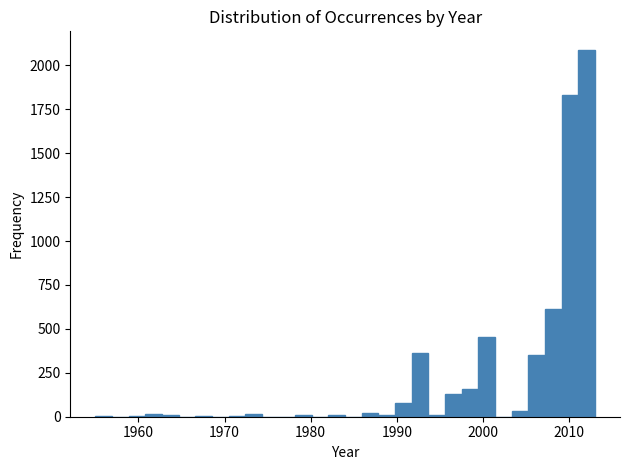

Read against the x-axis, roughly where is the centre of the tallest bar?

2012